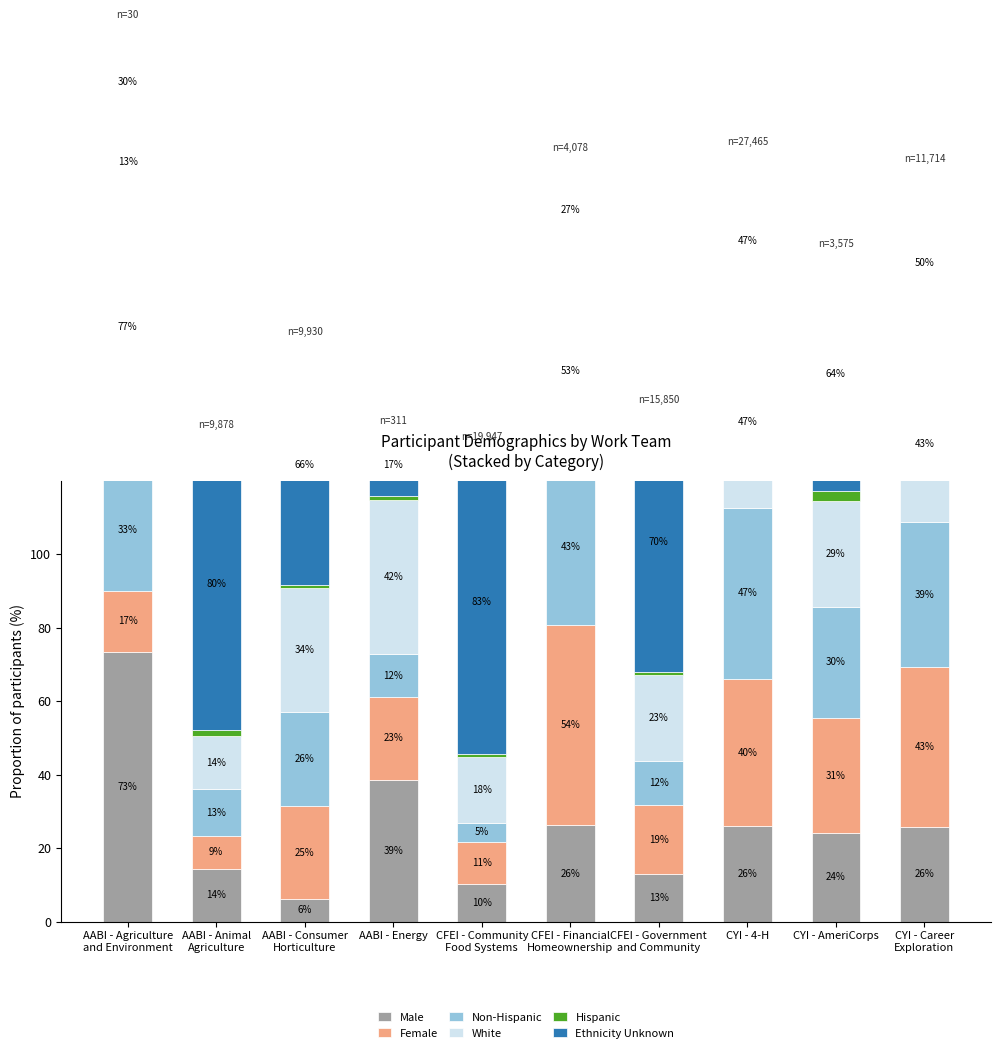

Between AABI - Animal
Agriculture and CFEI - Government
and Community, which is larger?

AABI - Animal
Agriculture